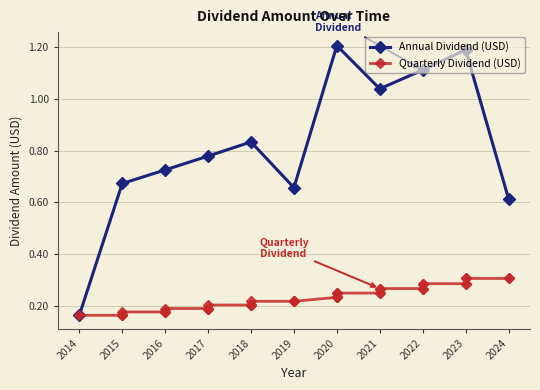

True or false: Annual Dividend (USD) has a value of 2.1 at 2020.

False